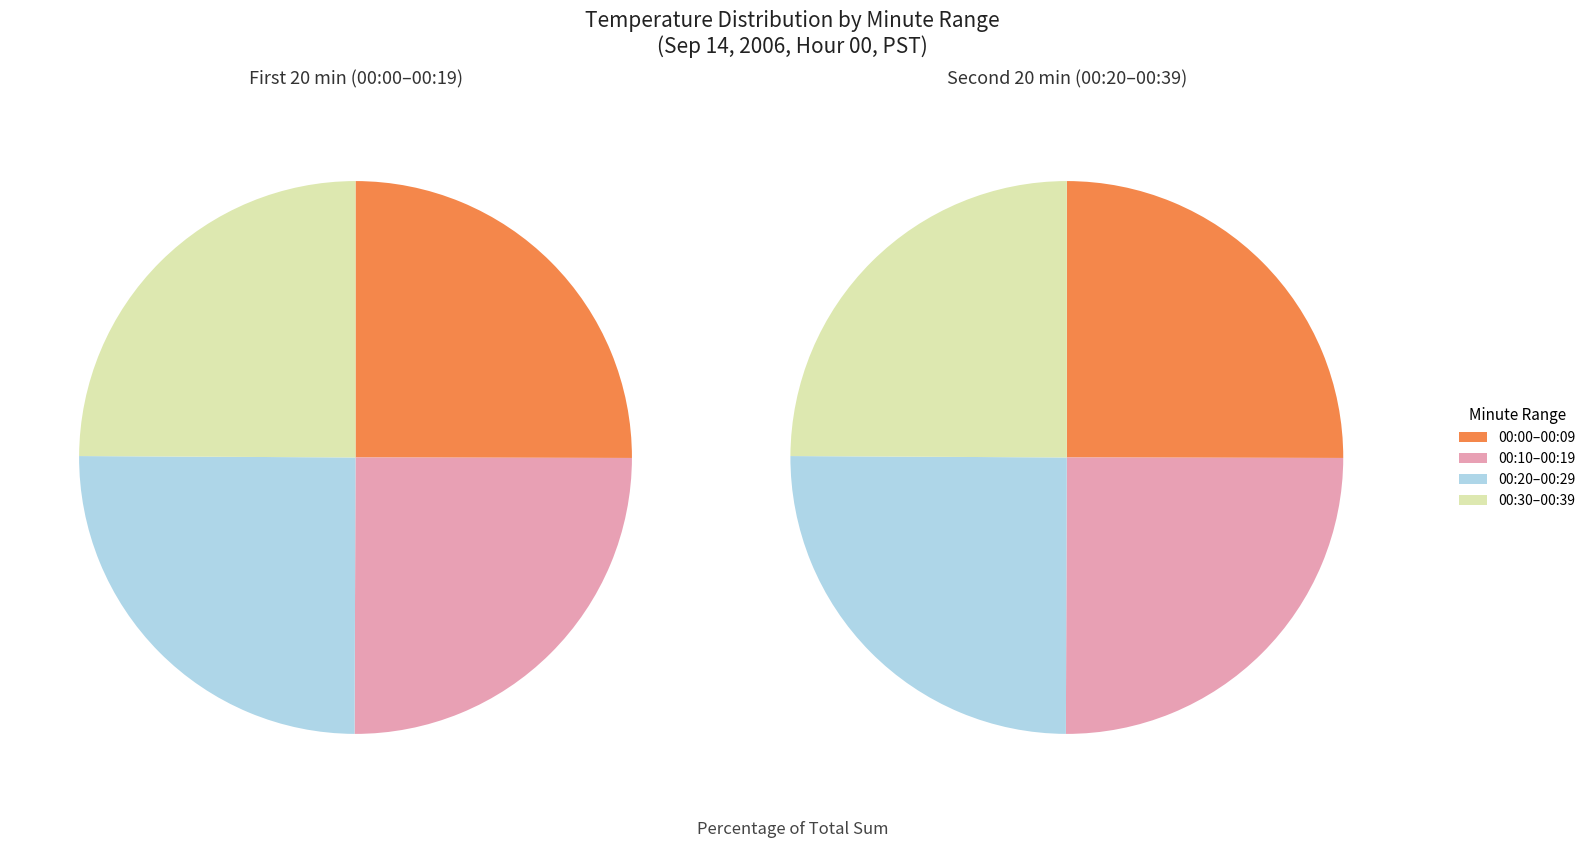

To the nearest percent, what portion does 32 represent?

3%